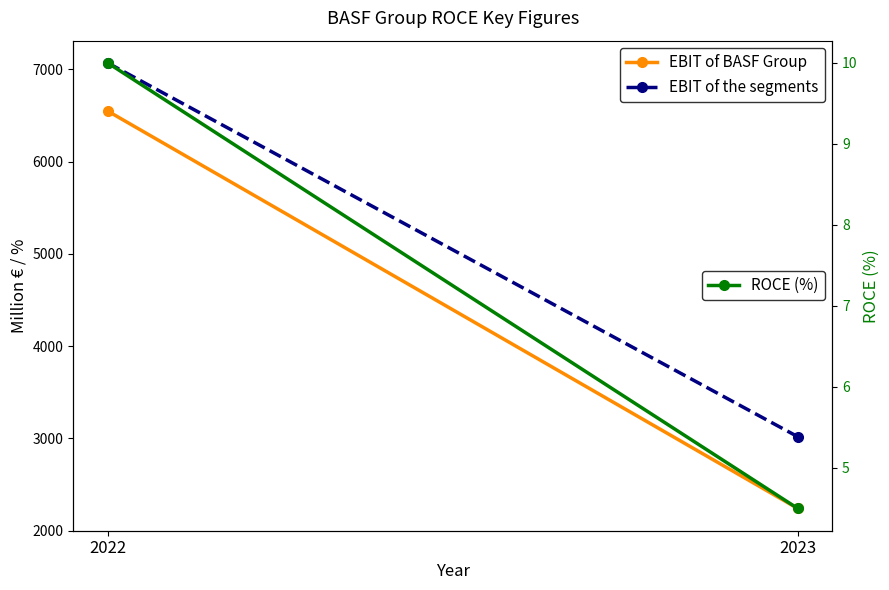

At which category is the sum across all series the highest?

2022